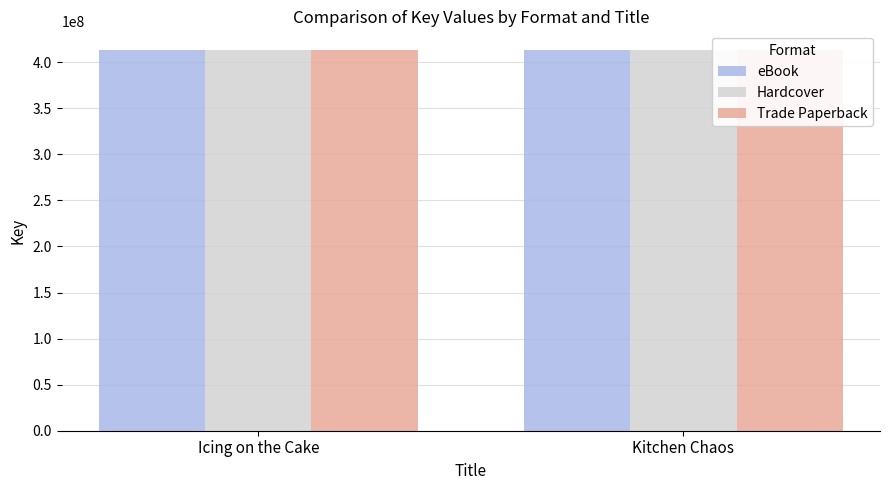

What is the sum of all Trade Paperback values?

825756226